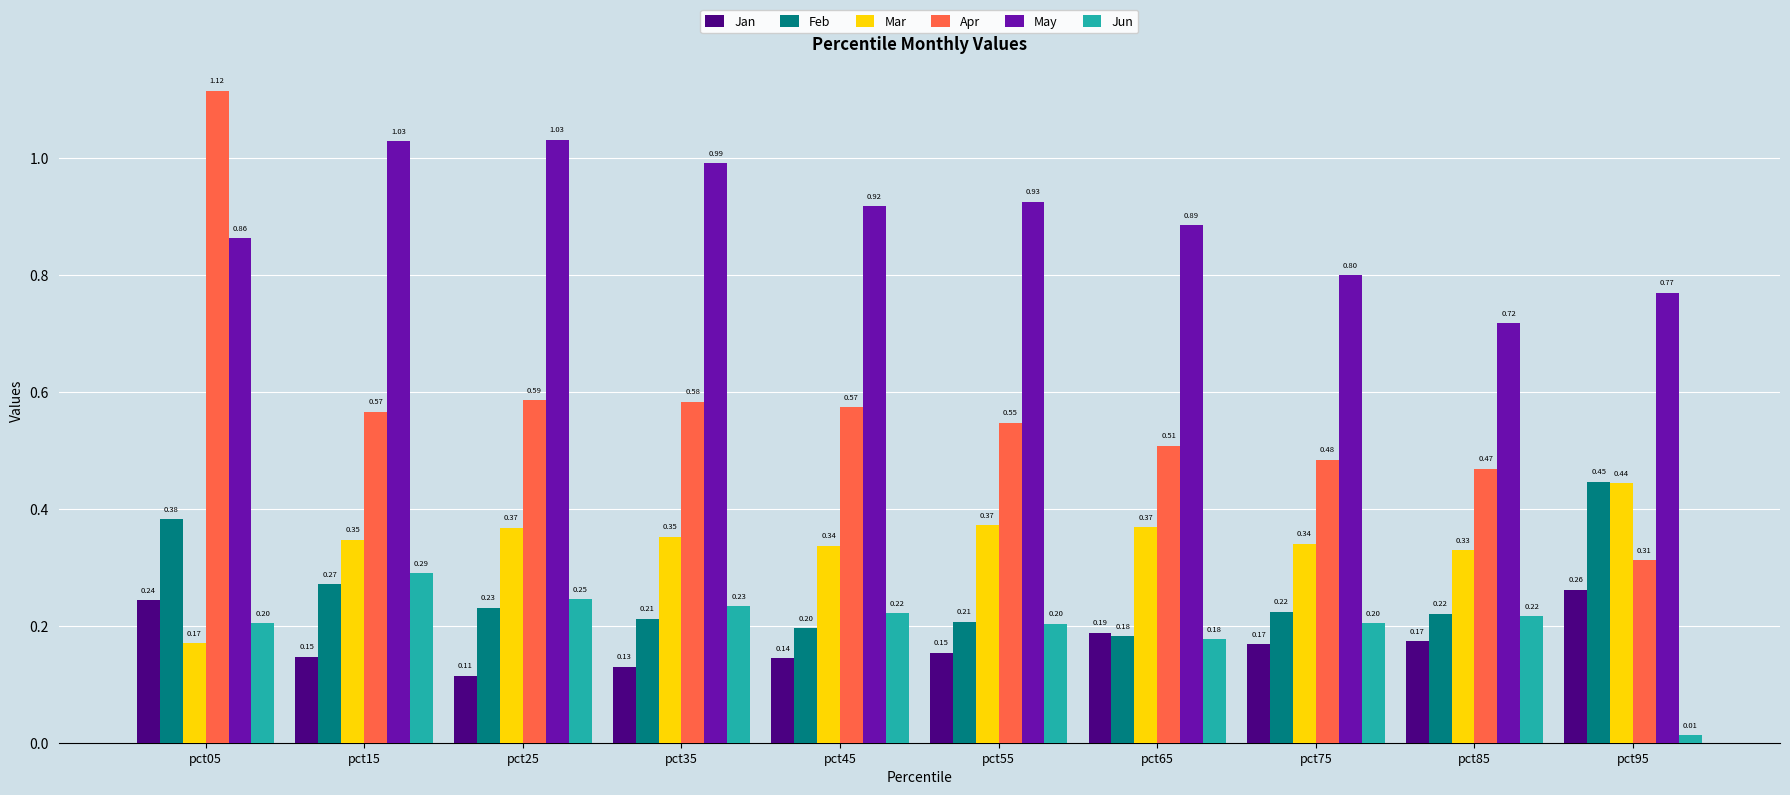

What is the difference between the highest and lowest values at pct45?

0.8